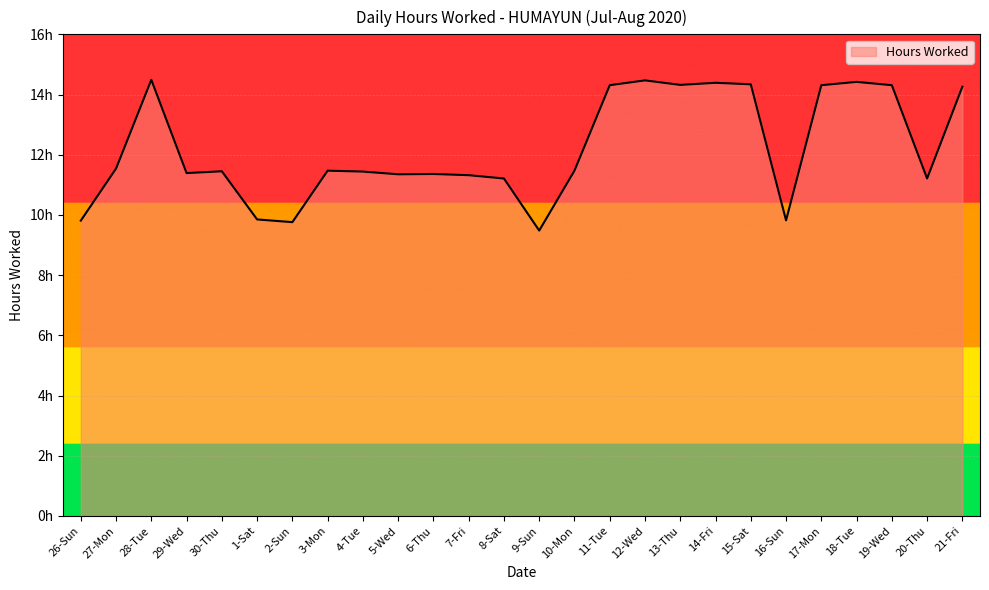

What is the difference between the values at 12-Wed and 6-Thu?

3.1